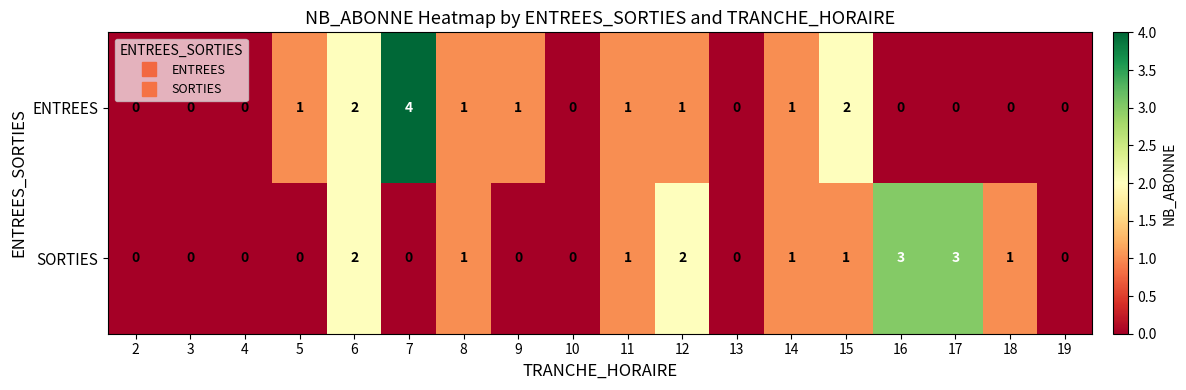

Is the value of ENTREES at 8 greater than the value of SORTIES at 19?

Yes